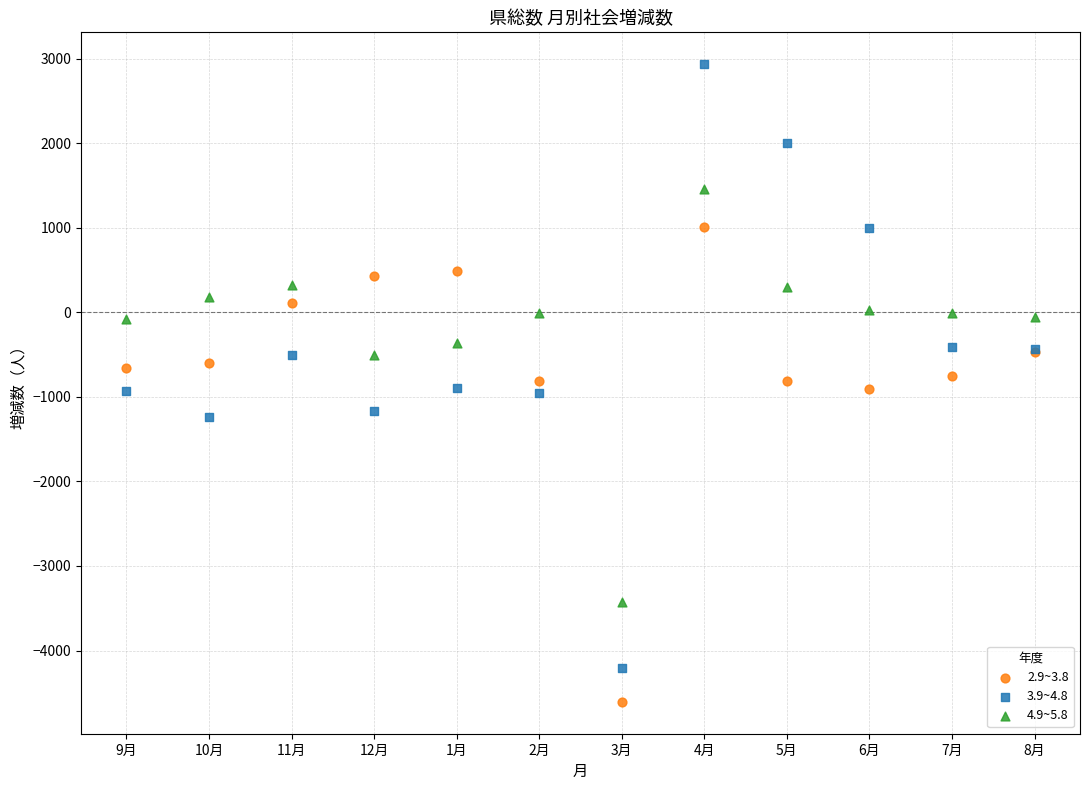

Which series reaches the minimum Y coordinate?

2.9~3.8